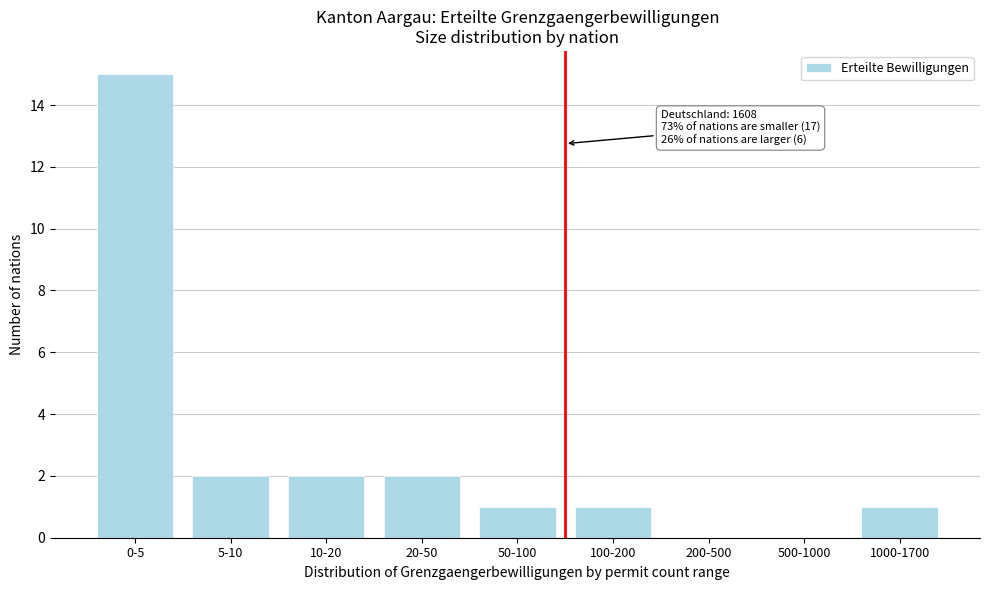

Reading left to right, extract all data points from this chart.

0-5=15	5-10=2	10-20=2	20-50=2	50-100=1	100-200=1	200-500=0	500-1000=0	1000-1700=1